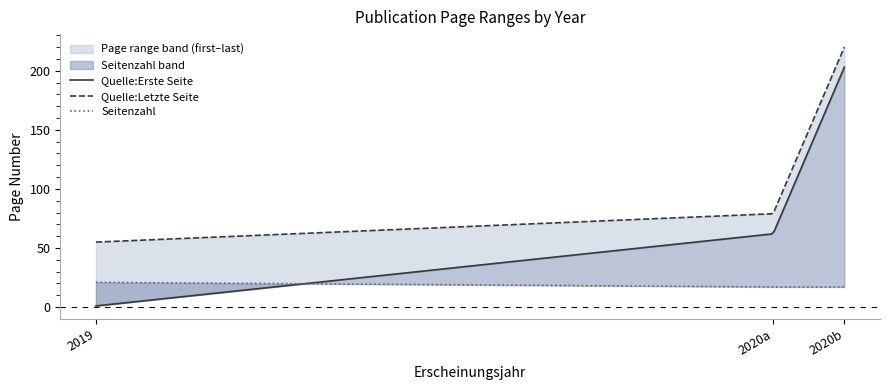

What is the spread (max minus min) of values at 2020?

62